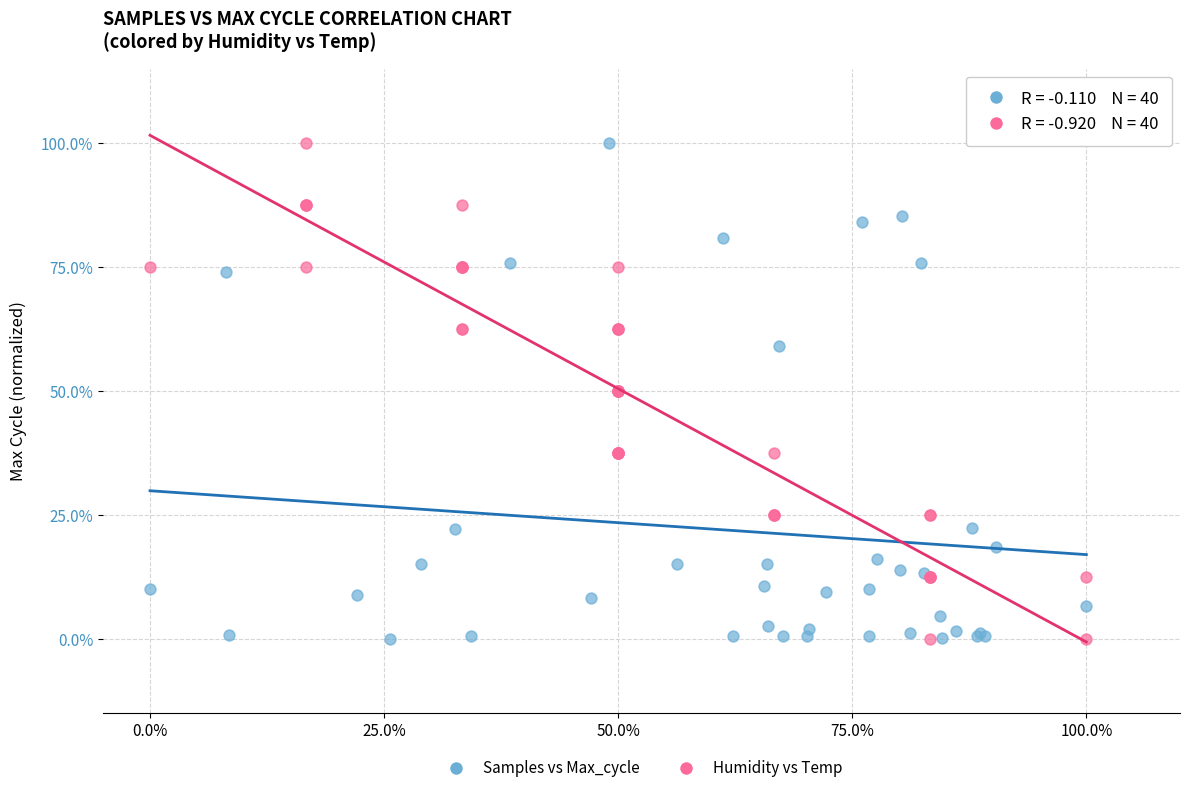

What are all the series names shown in the legend?

Samples vs Max_cycle, Humidity vs Temp